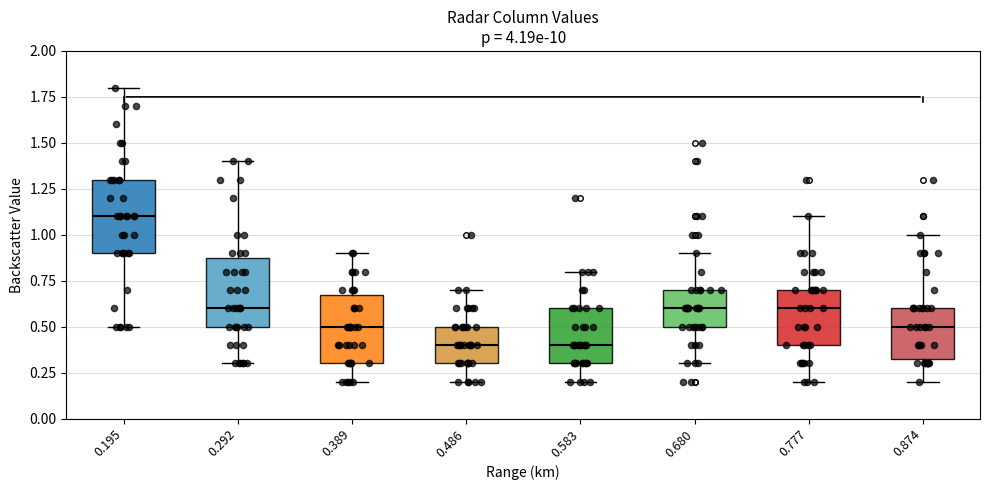

Reading left to right, transcribe this box plot: for each box, give where its median line is, the range the box spans, and where its two whiskers end, as read against the y-axis. The values are not printed on the chart, so give them approximately, as read against the axis.

0.195: median 1.10, box 0.90 to 1.30, whiskers 0.50 to 1.80
0.292: median 0.60, box 0.50 to 0.90, whiskers 0.30 to 1.40
0.389: median 0.50, box 0.30 to 0.70, whiskers 0.20 to 0.90
0.486: median 0.40, box 0.30 to 0.50, whiskers 0.20 to 0.70
0.583: median 0.40, box 0.30 to 0.60, whiskers 0.20 to 0.80
0.680: median 0.60, box 0.50 to 0.70, whiskers 0.30 to 0.90
0.777: median 0.60, box 0.40 to 0.70, whiskers 0.20 to 1.10
0.874: median 0.50, box 0.35 to 0.60, whiskers 0.20 to 1.00